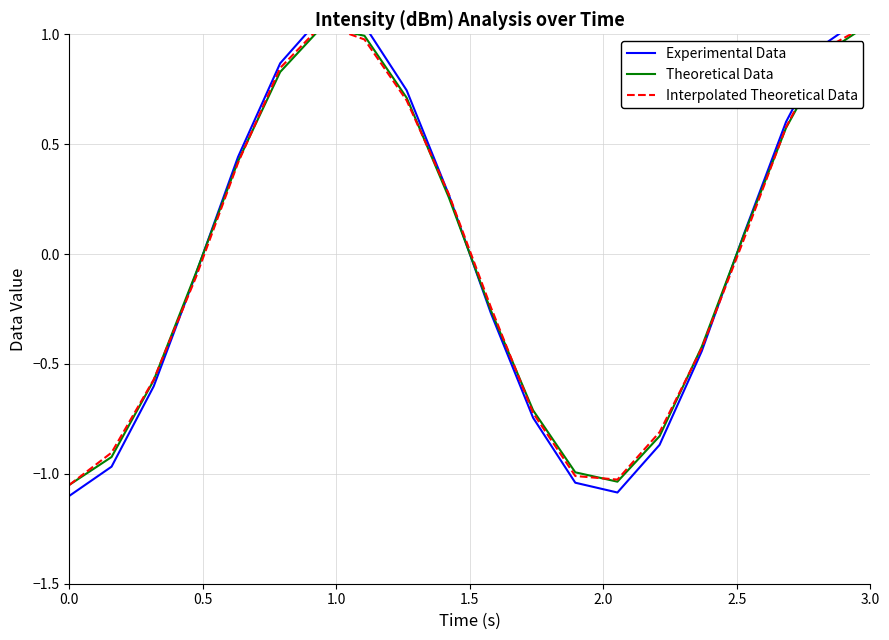

Does the chart have visible grid lines?

Yes